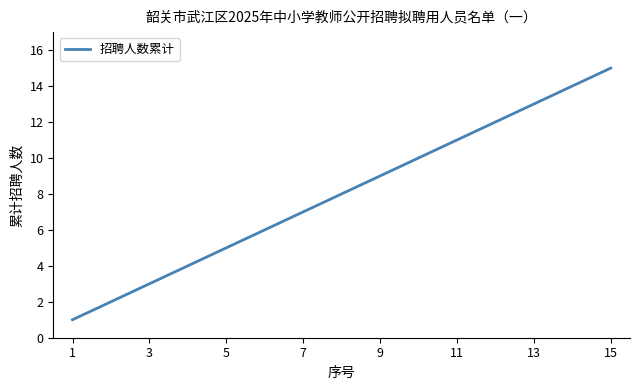

What is the greatest value displayed?

15